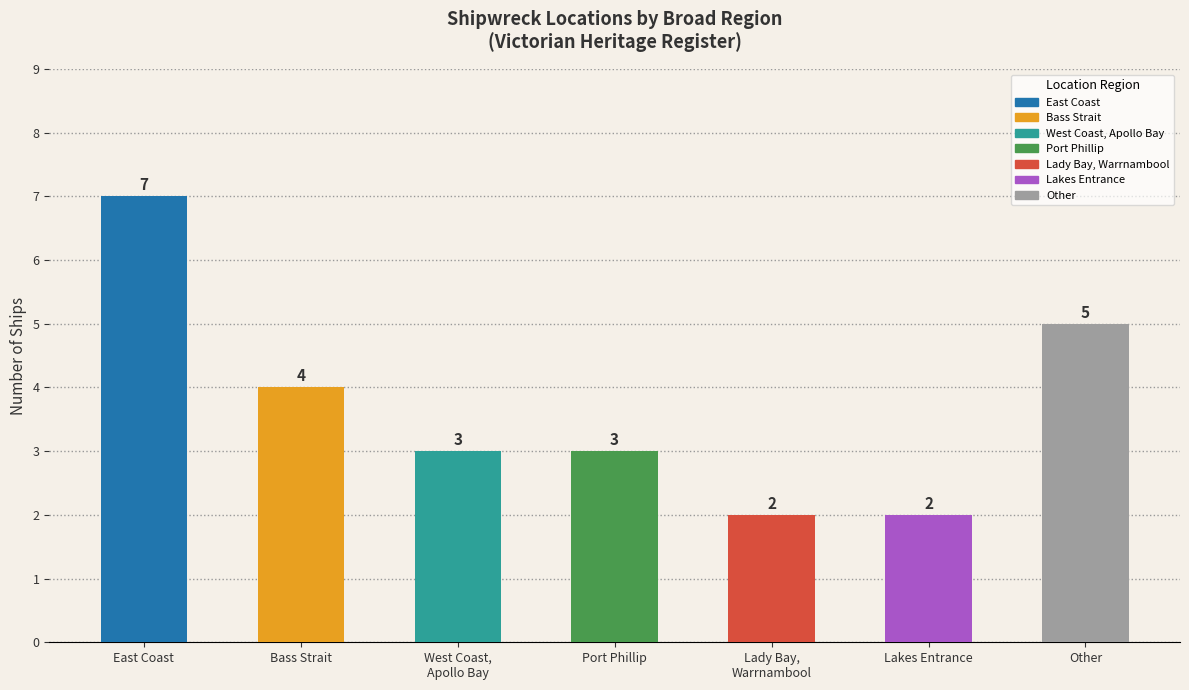

What is the difference between the second highest and minimum values?

3